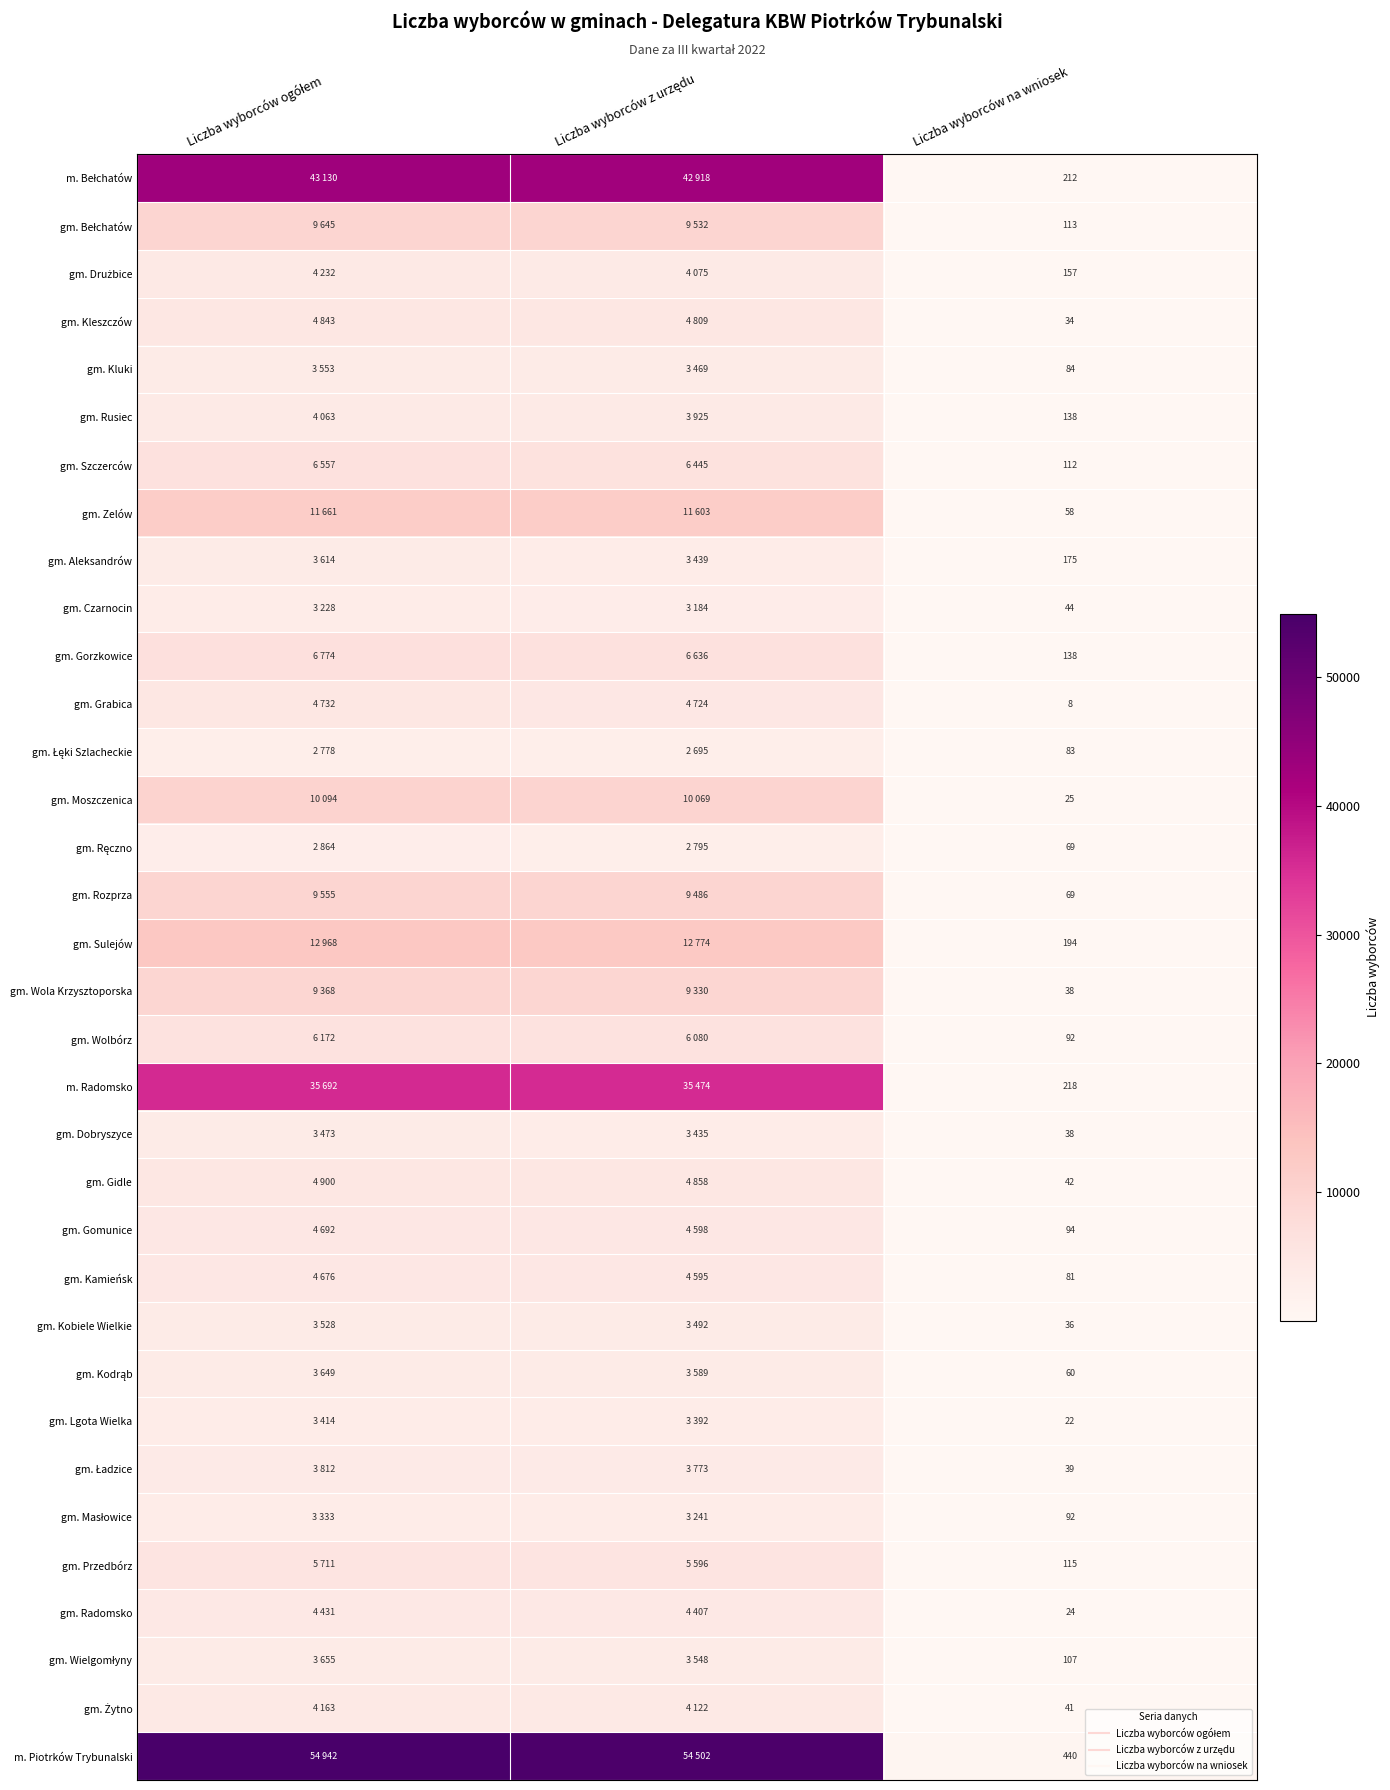

What is the difference between the highest and lowest values at Liczba wyborców z urzędu?

51807